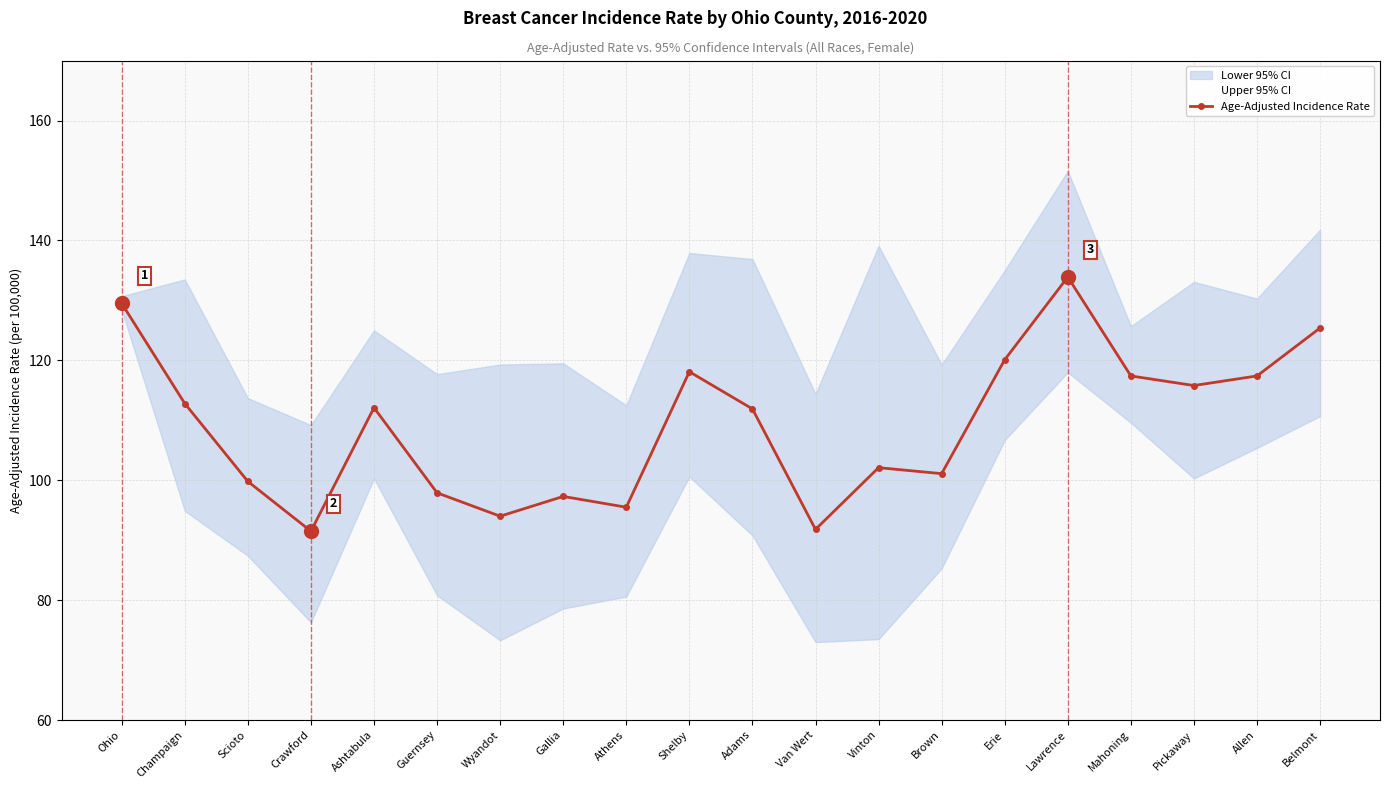

What position from the left is Shelby?

10